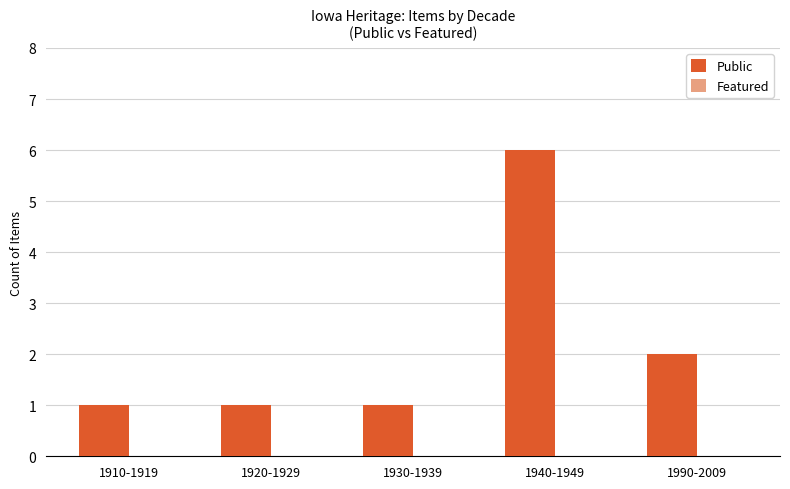

What is the maximum value shown in the chart?

6